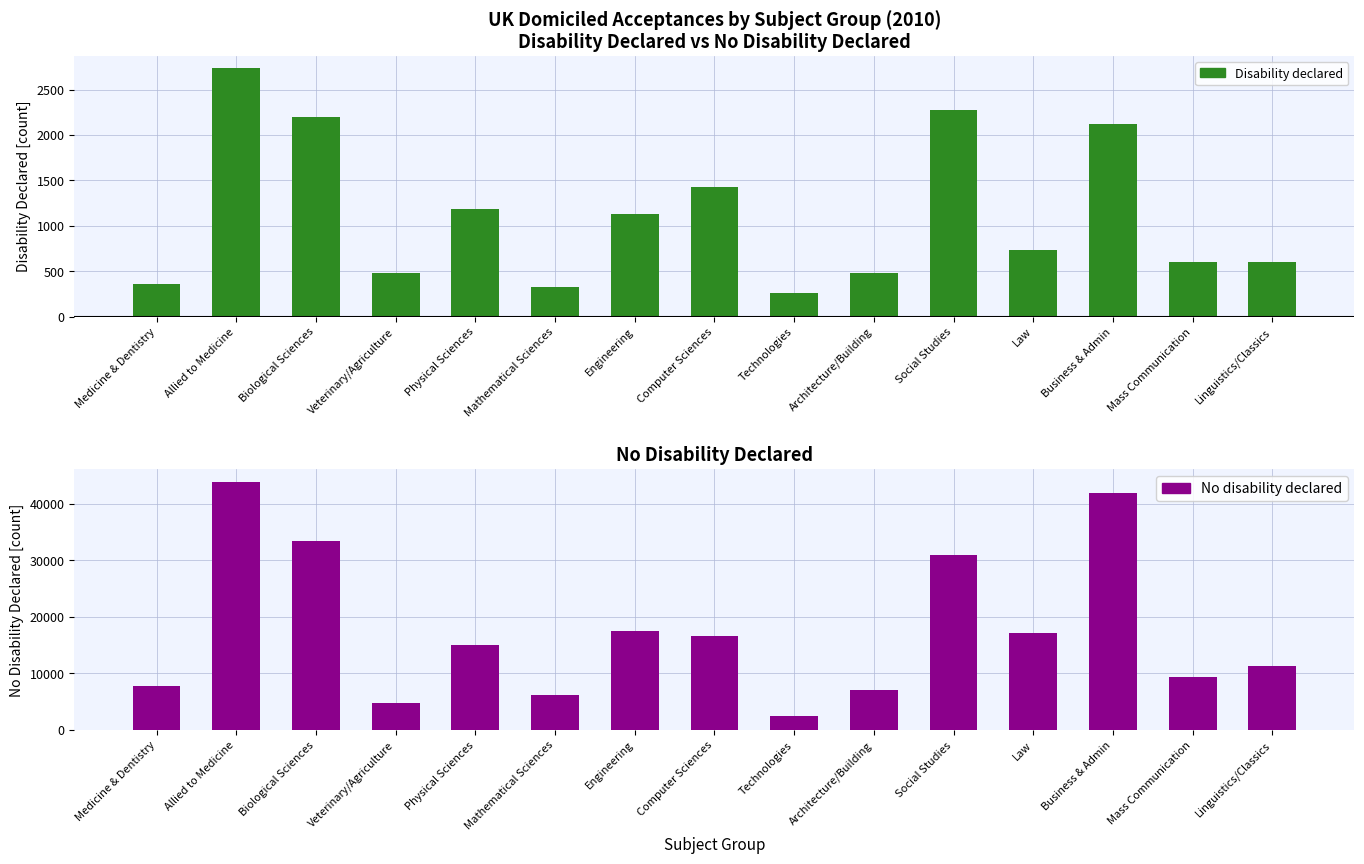

What is the difference between the maximum and minimum values in the No disability declared series?

41420